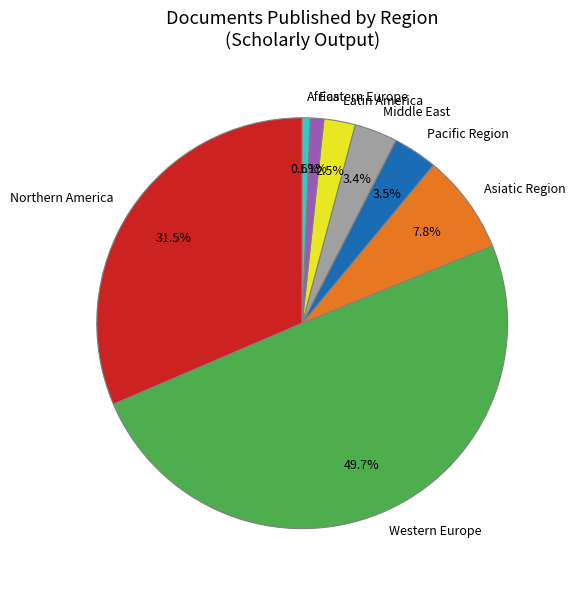

How many segments does this pie chart have?

8